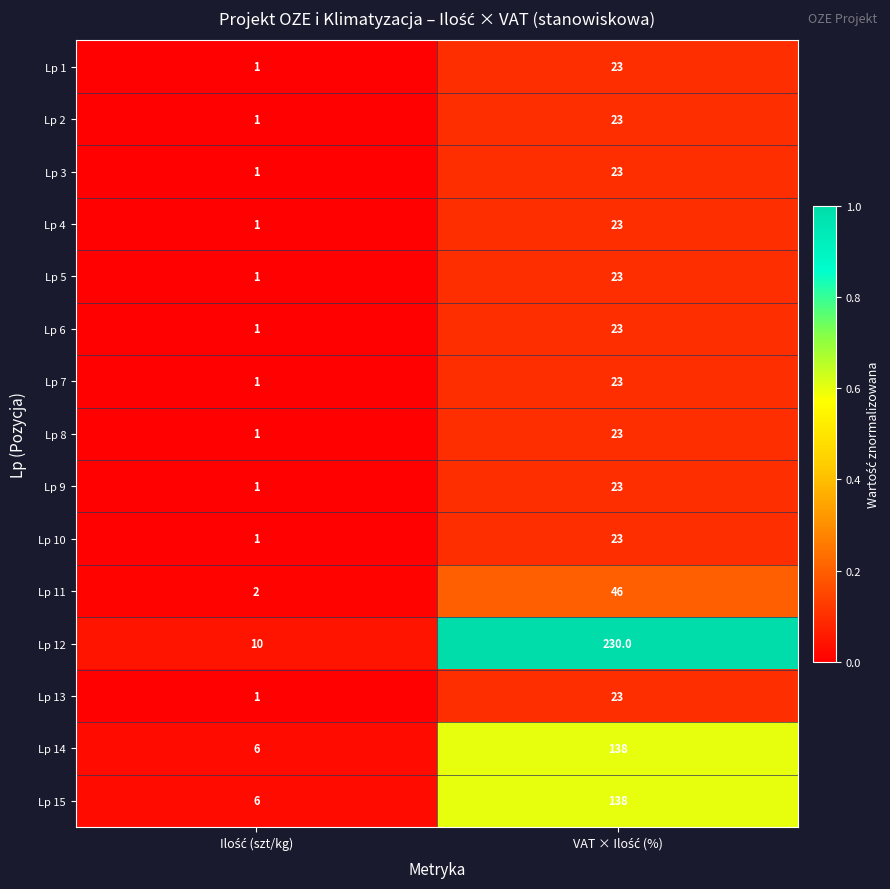

What is the sum of all Lp 1 values?

24